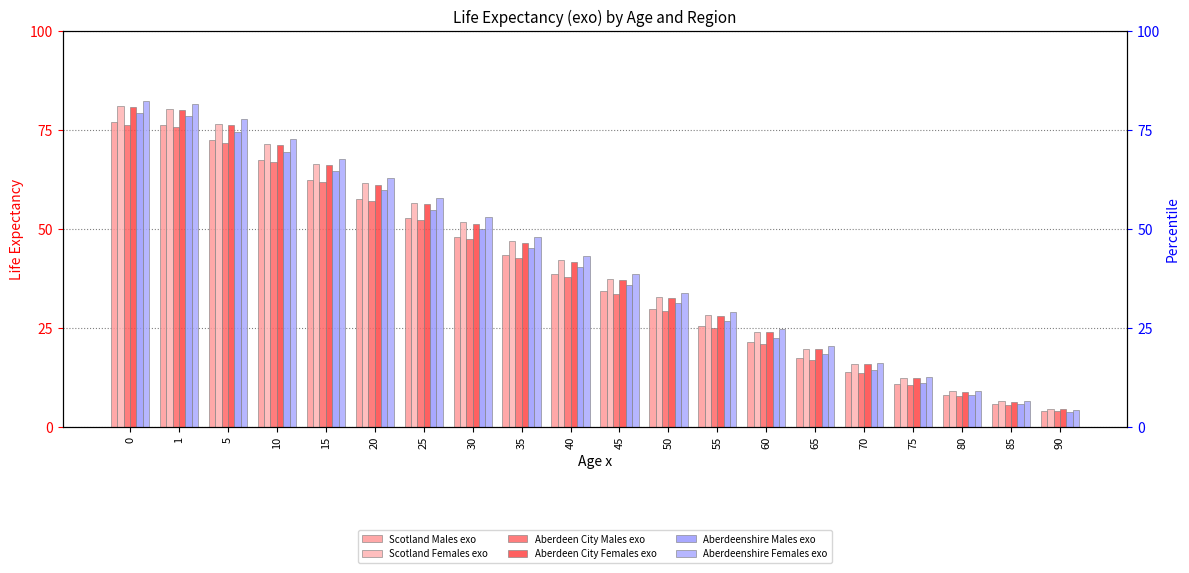

Is the value of Aberdeen City Males exo at 50 greater than the value of Scotland Females exo at 50?

No